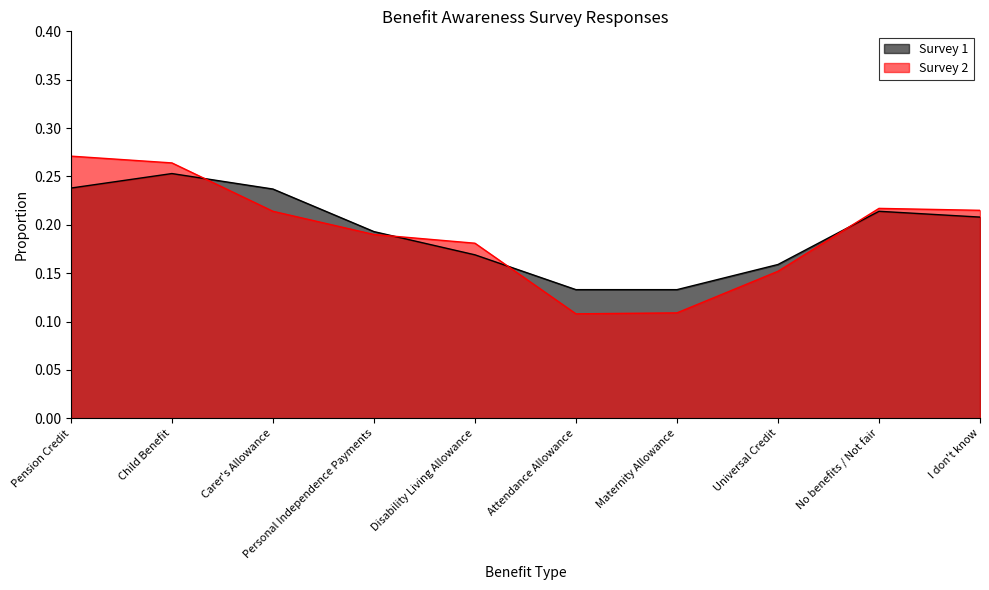

Which series has the largest total across all categories?

Survey 1